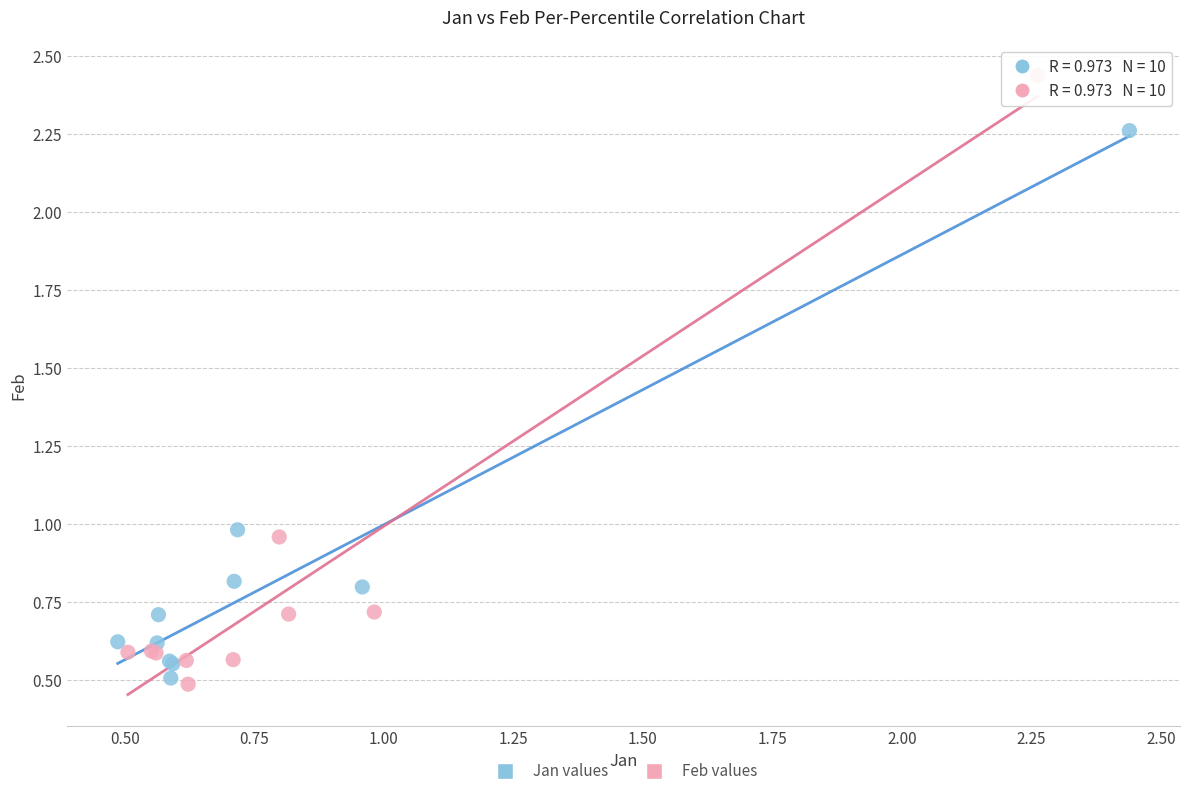

Which series contains the highest Y value?

Feb values